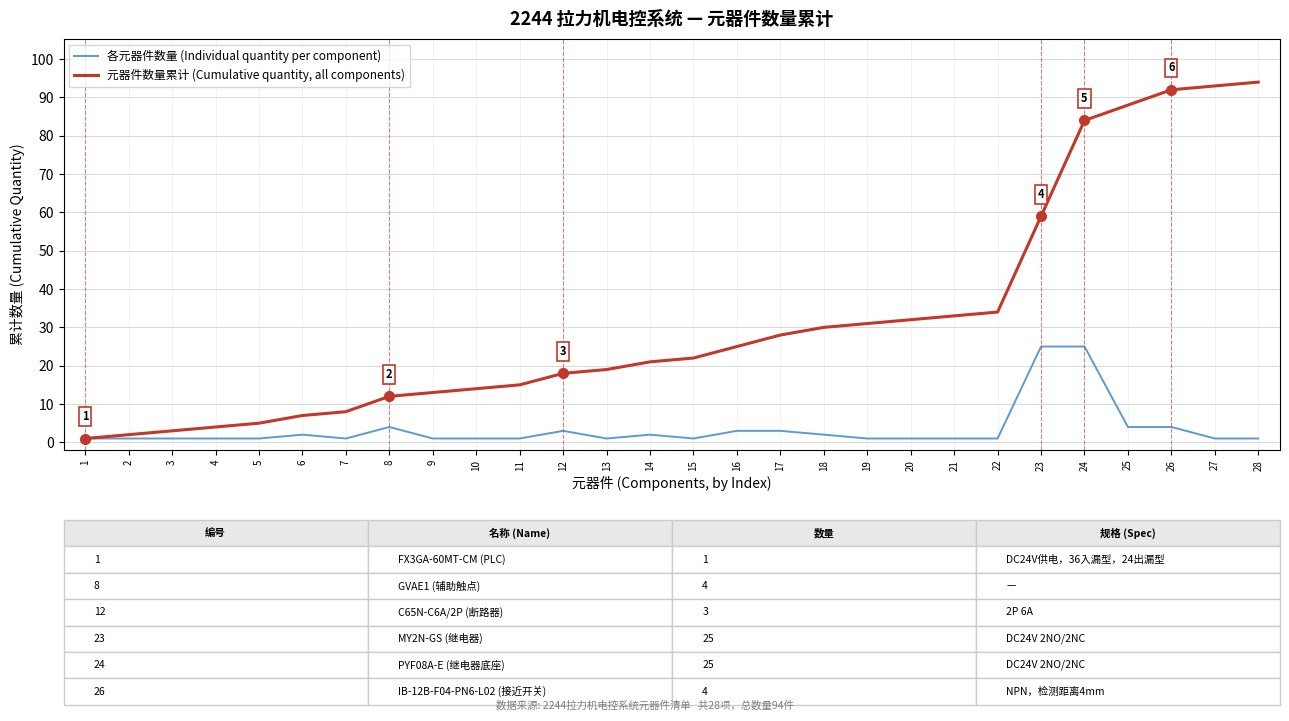

What is the total value across all series at 23?

84